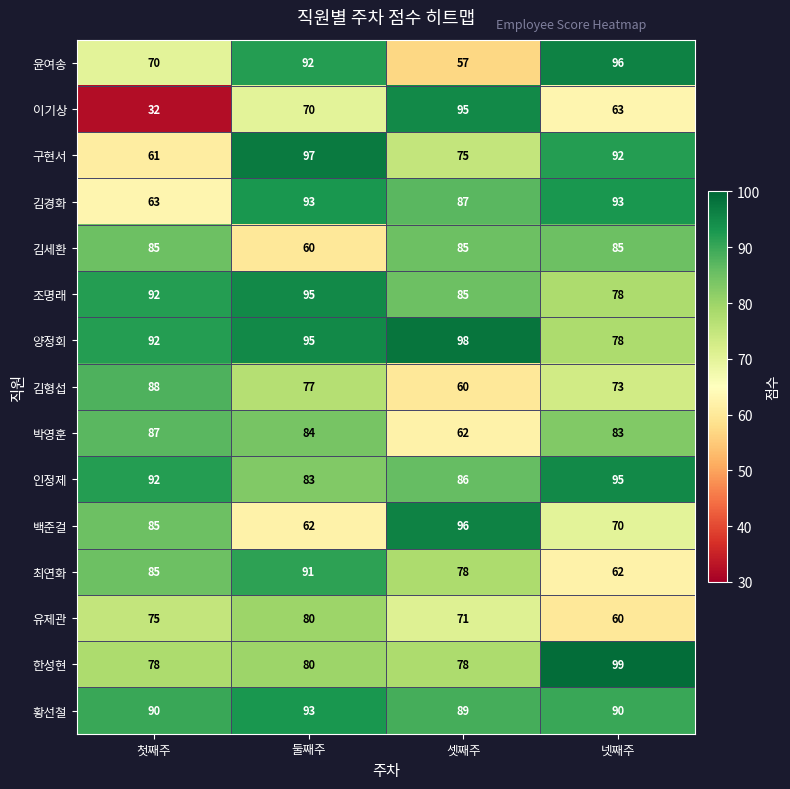

Is it true that 김경화 equals 63 at 첫째주?

True